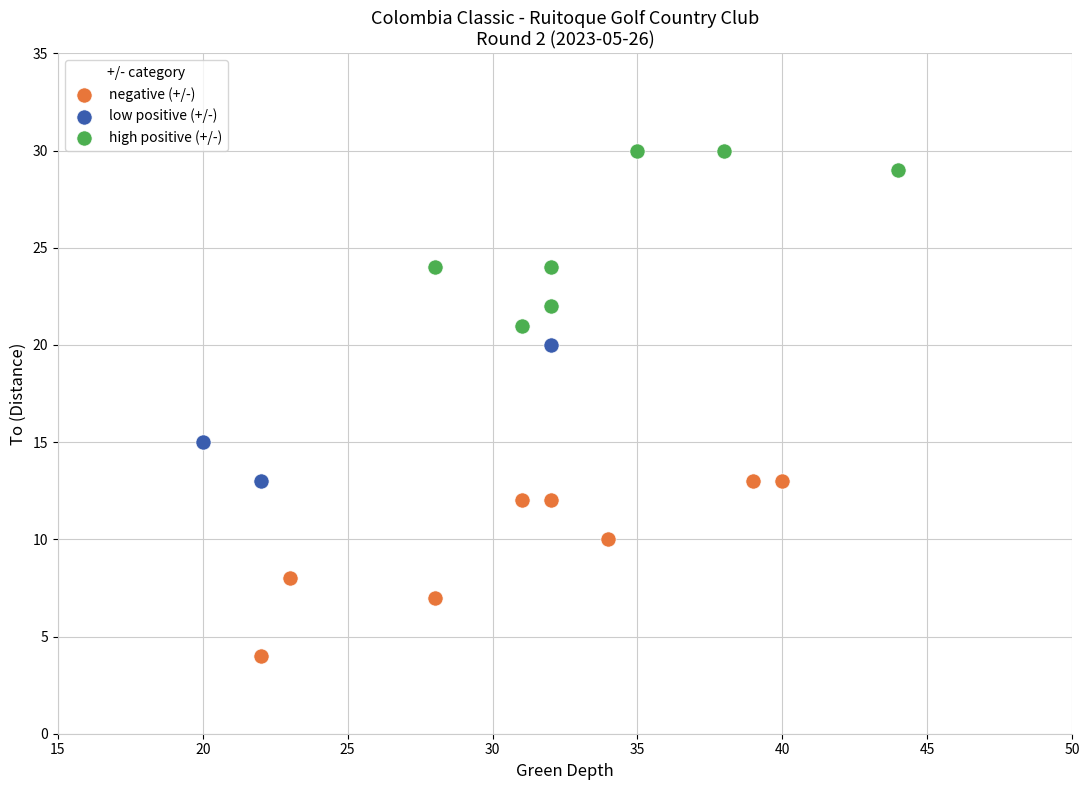

Which series contains the lowest Y value?

negative (+/-)